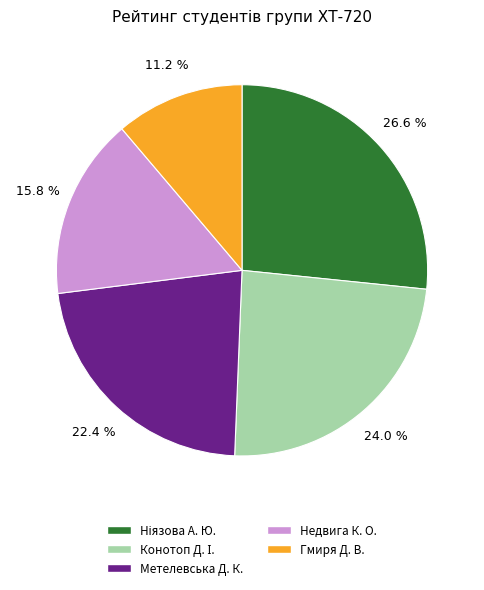

What percentage is NOT represented by Недвига К. О.?

84.2%